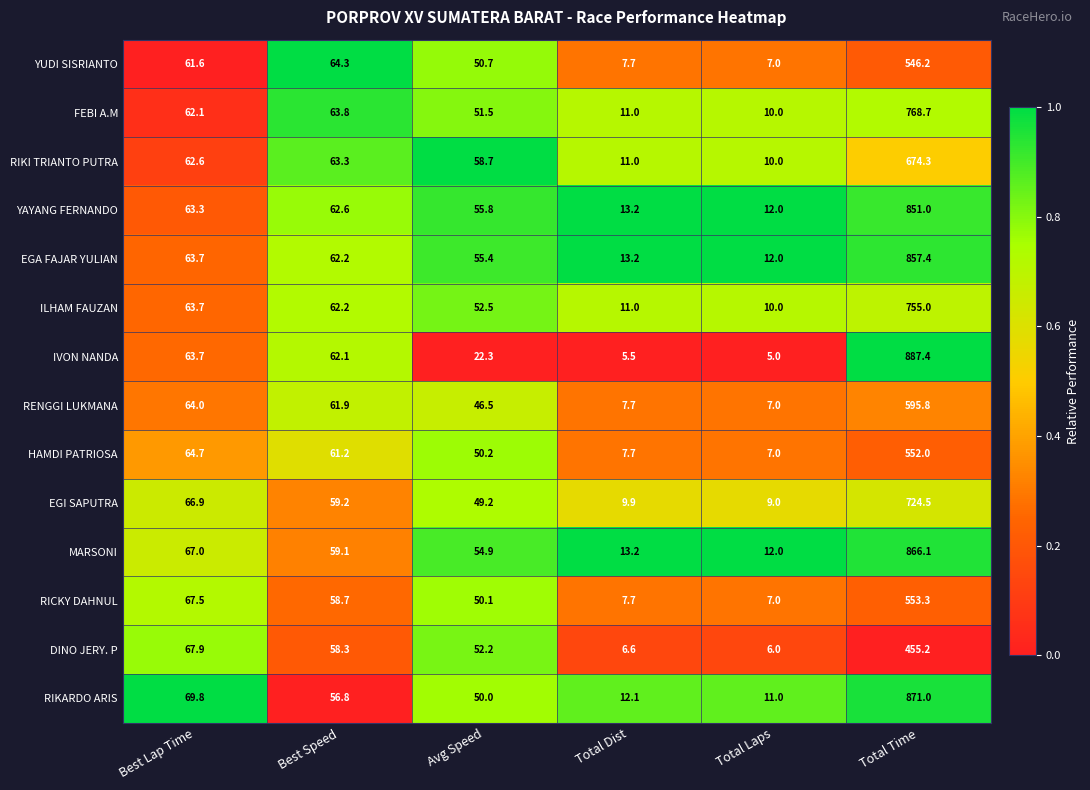

What is the average value of the ILHAM FAUZAN series?

159.1